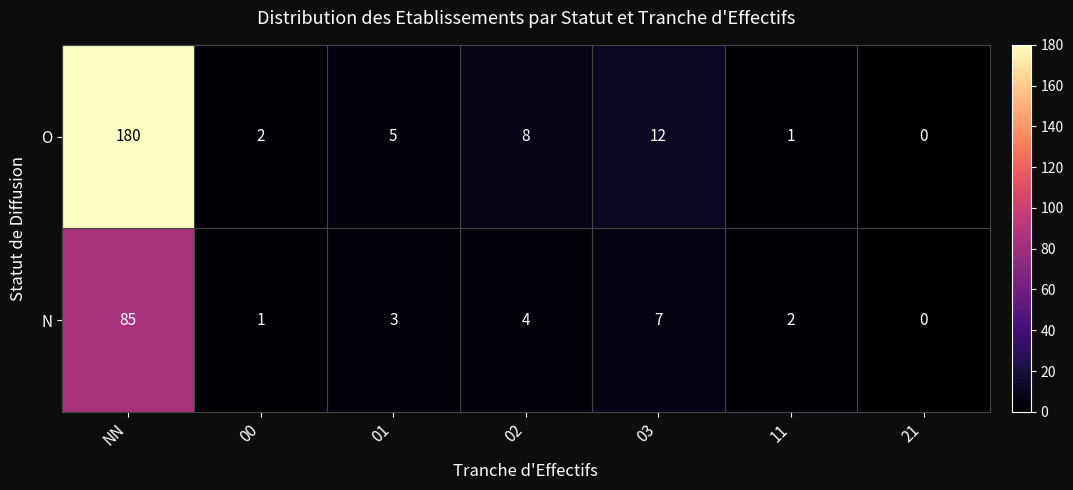

What is the sum of all N values?

102